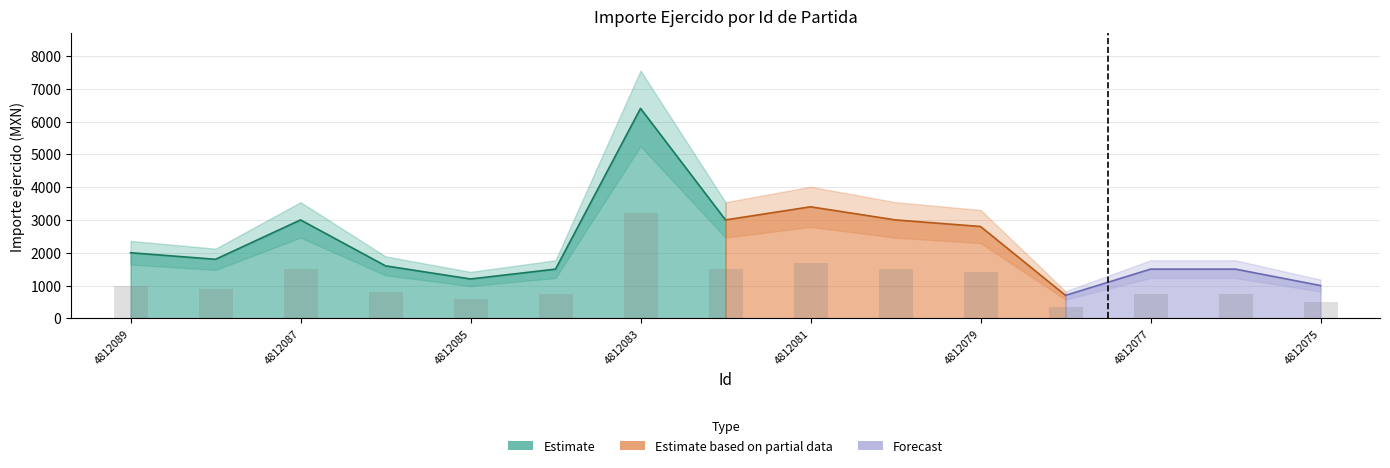

Between 4812088 and 4812078, which is larger?

4812088